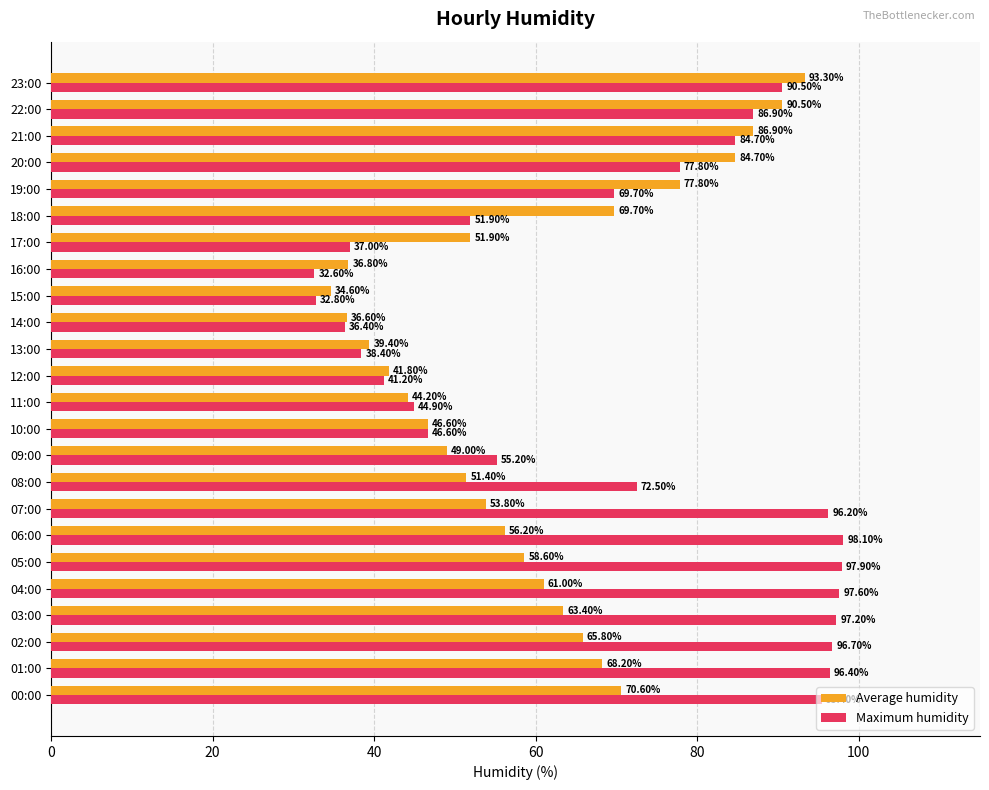

What is the average value of the Maximum humidity series?

69.8